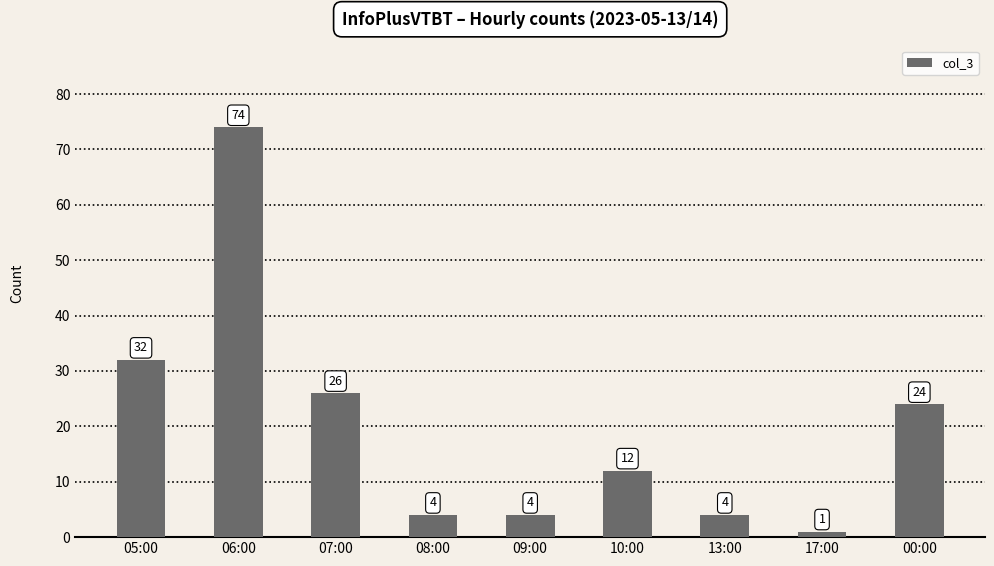

At which category does the chart reach its peak across all series?

06:00